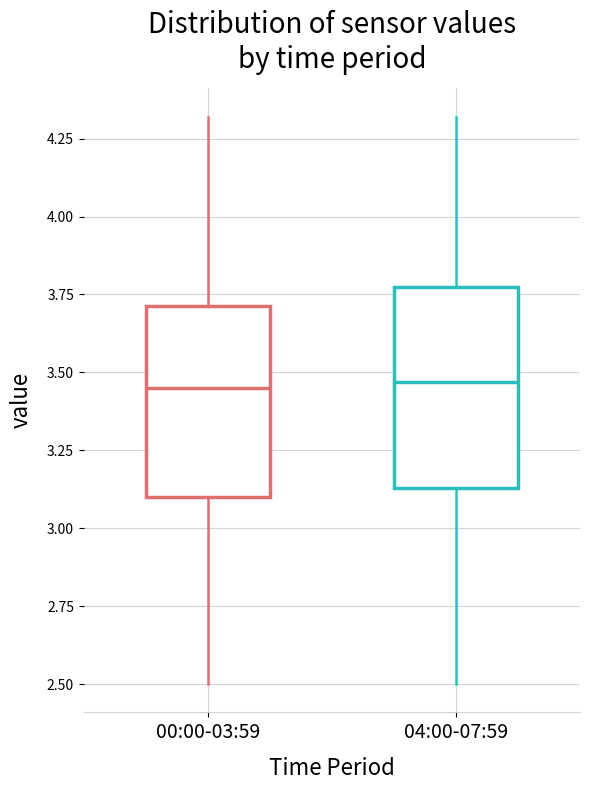

Where is the upper edge of the box for 00:00-03:59 on the y-axis? The values are not printed on the chart, so give them approximately, as read against the axis.

3.70